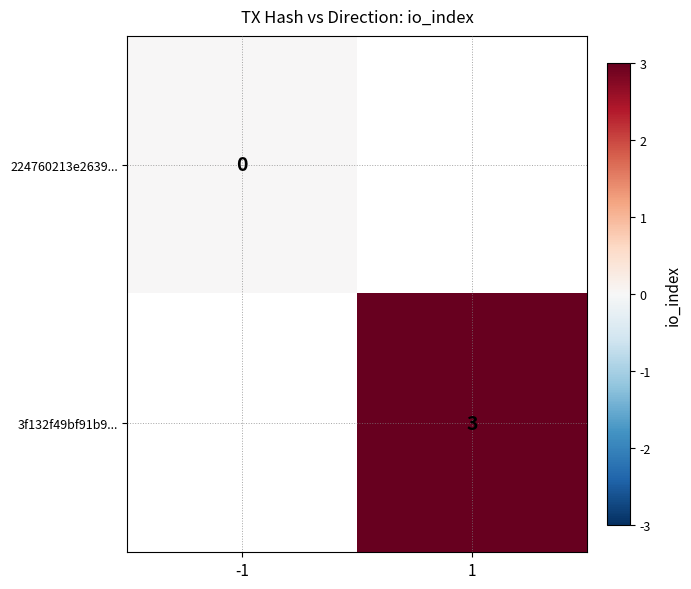

Is it true that 3f132f49bf91b9... equals 1 at 1?

False